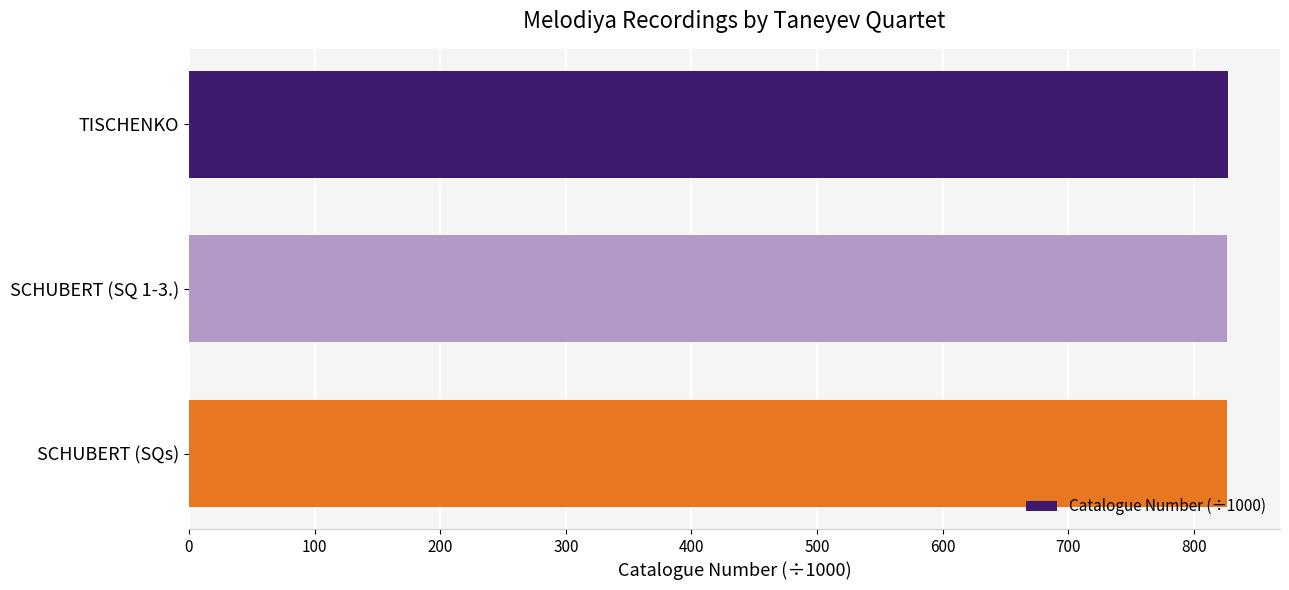

What is the approximate value at SCHUBERT (SQs)?

826.7